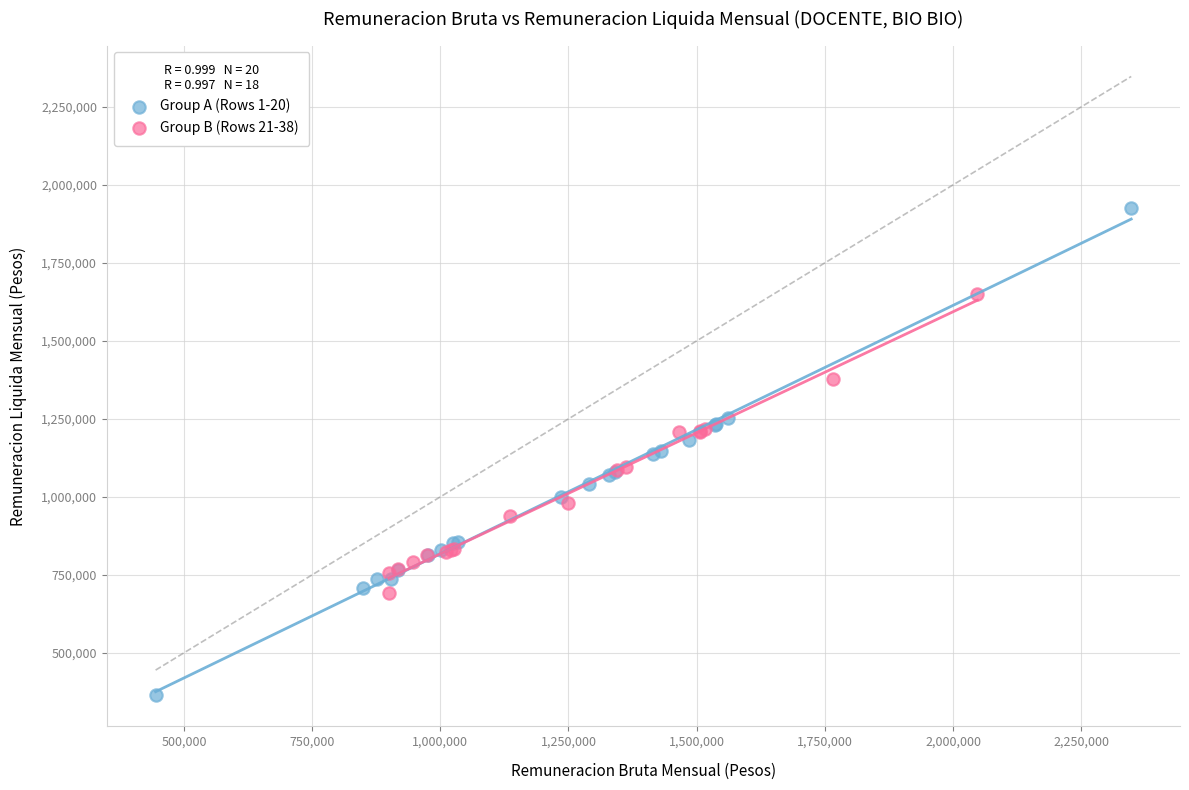

Which series contains the lowest Y value?

Group A (Rows 1-20)